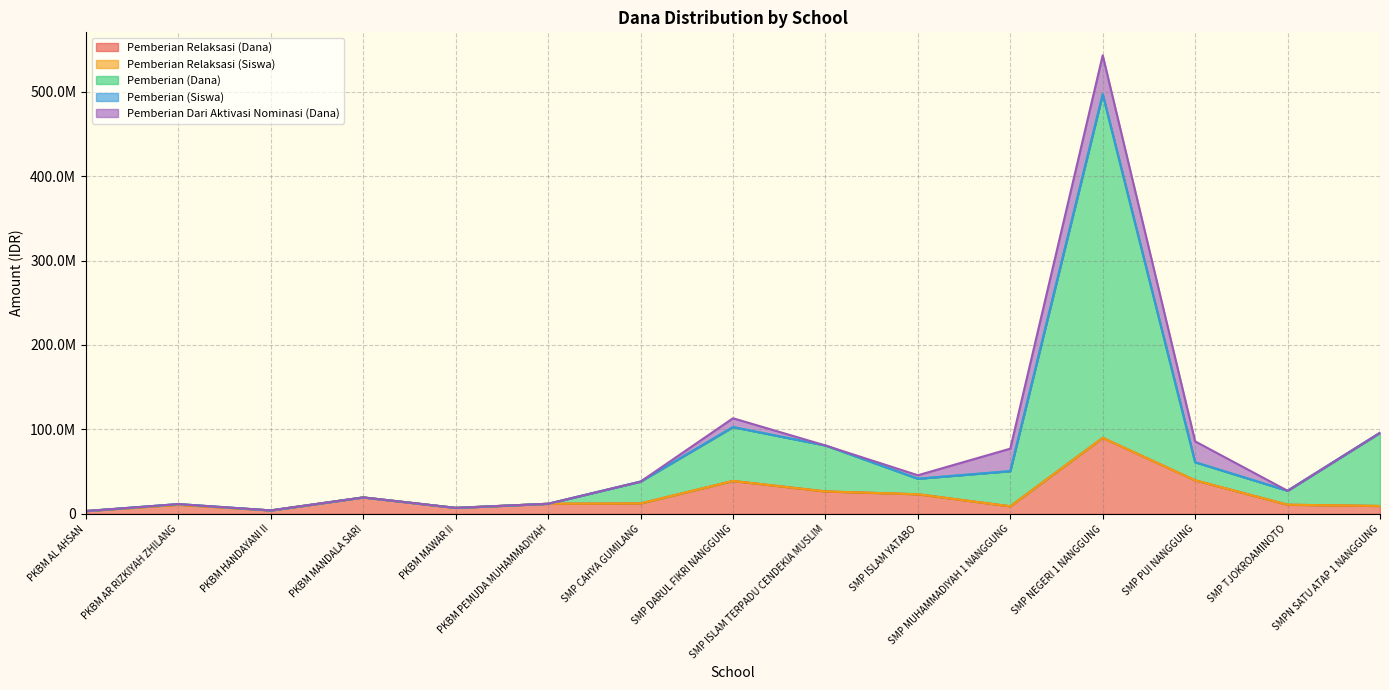

At how many categories does at least one series exceed 216351188?

1